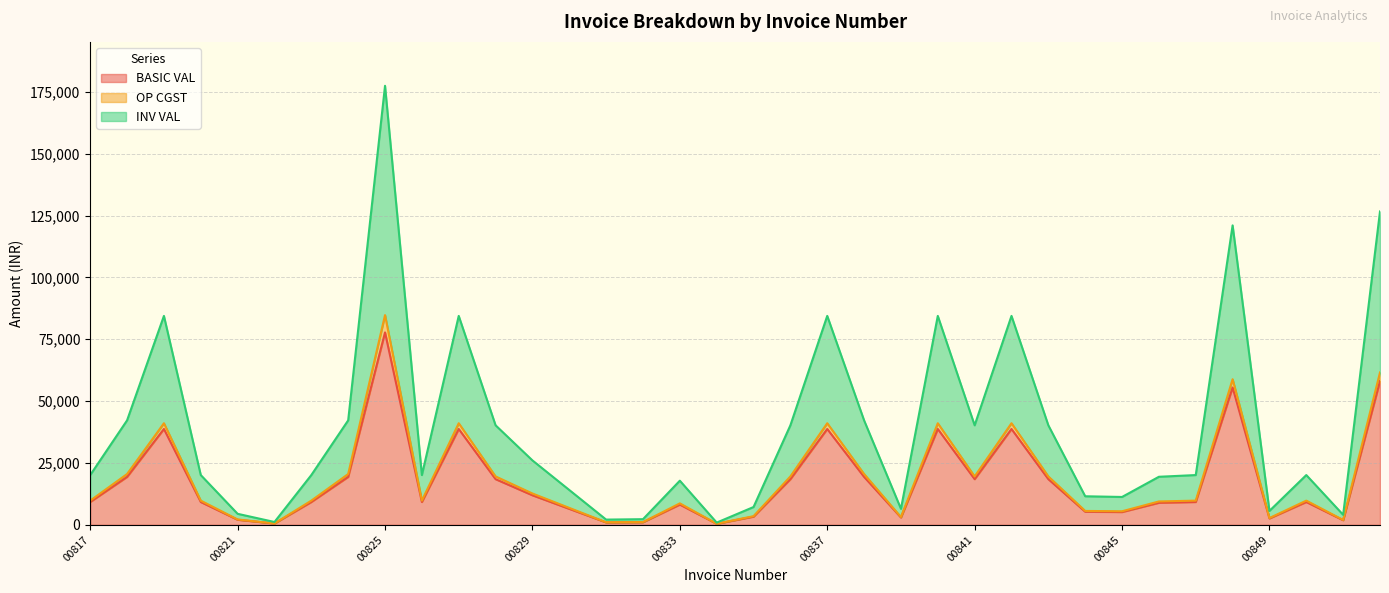

What are all the series names shown in the legend?

BASIC VAL, OP CGST, INV VAL